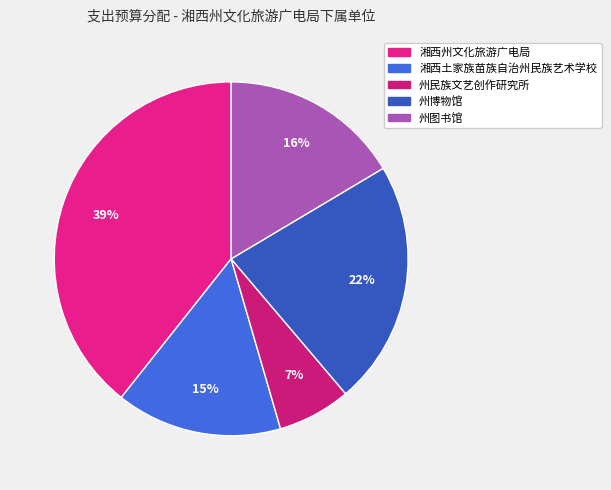

To the nearest percent, what is the combined percentage of 州民族文艺创作研究所 and 湘西土家族苗族自治州民族艺术学校?

22%